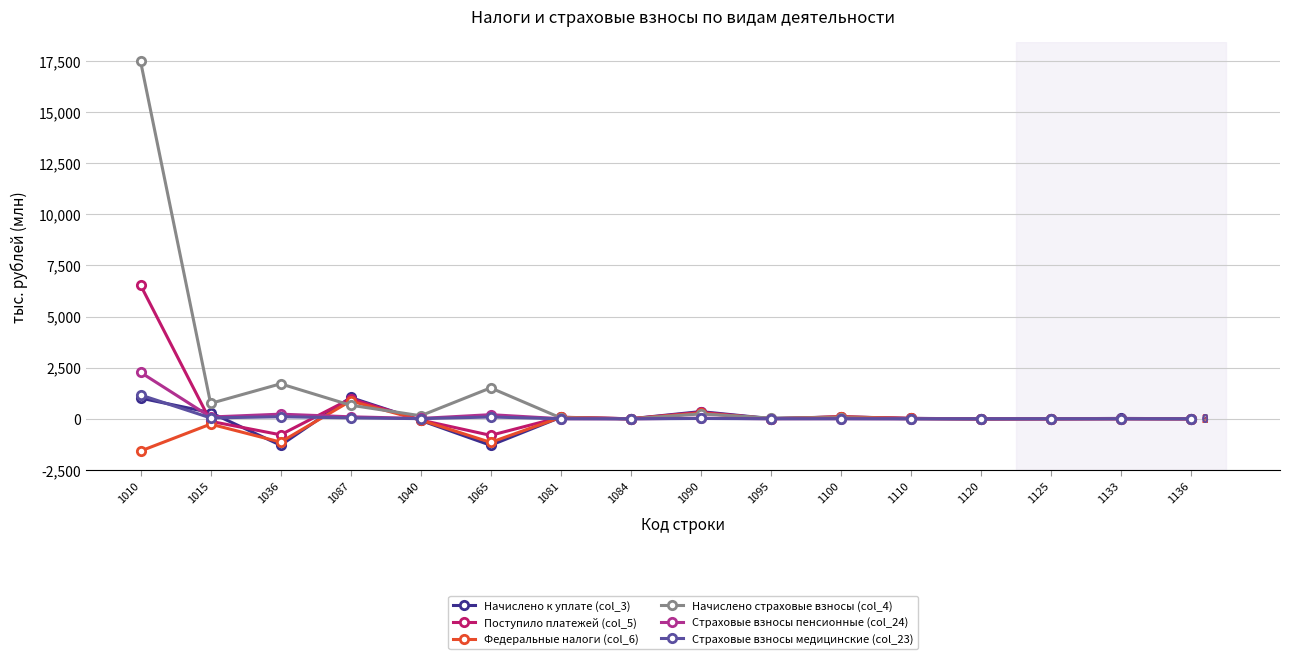

What is the sum of the Начислено страховые взносы (col_4) values at 1120 and 1100?

54.9